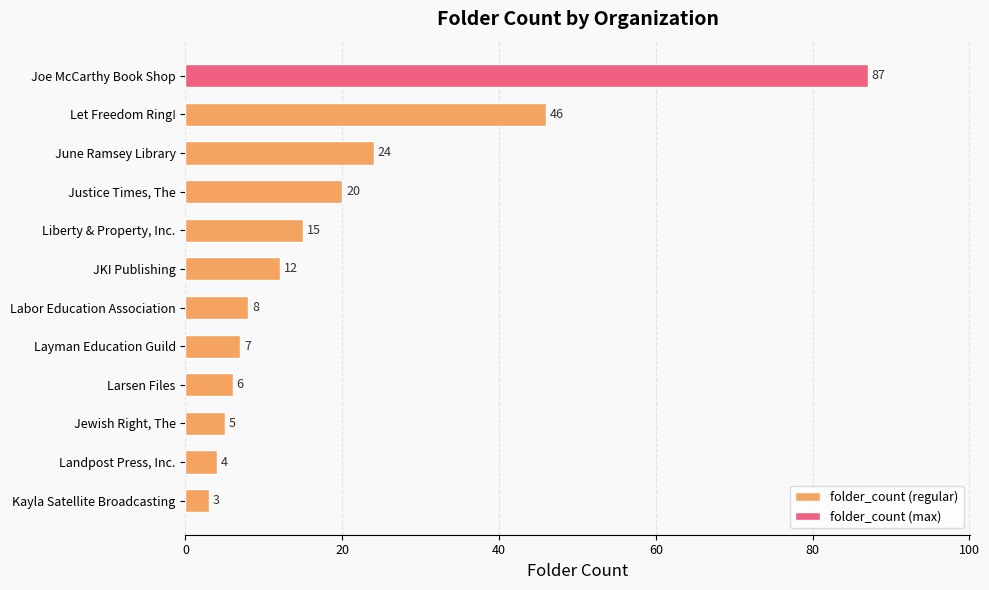

Reading top to bottom, transcribe all the data shown in this chart.

Joe McCarthy Book Shop=87	Let Freedom Ring!=46	June Ramsey Library=24	Justice Times, The=20	Liberty & Property, Inc.=15	JKI Publishing=12	Labor Education Association=8	Layman Education Guild=7	Larsen Files=6	Jewish Right, The=5	Landpost Press, Inc.=4	Kayla Satellite Broadcasting=3